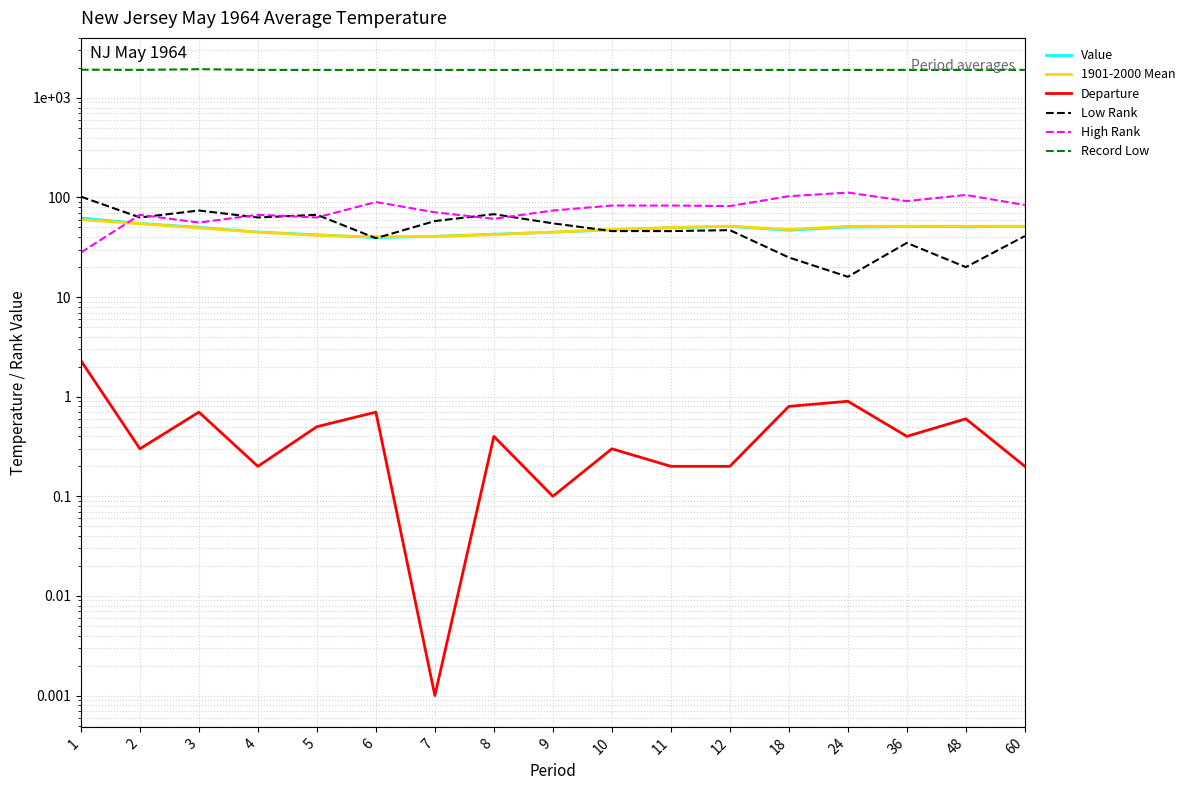

Where is Record Low nearest to the value 1922?

1